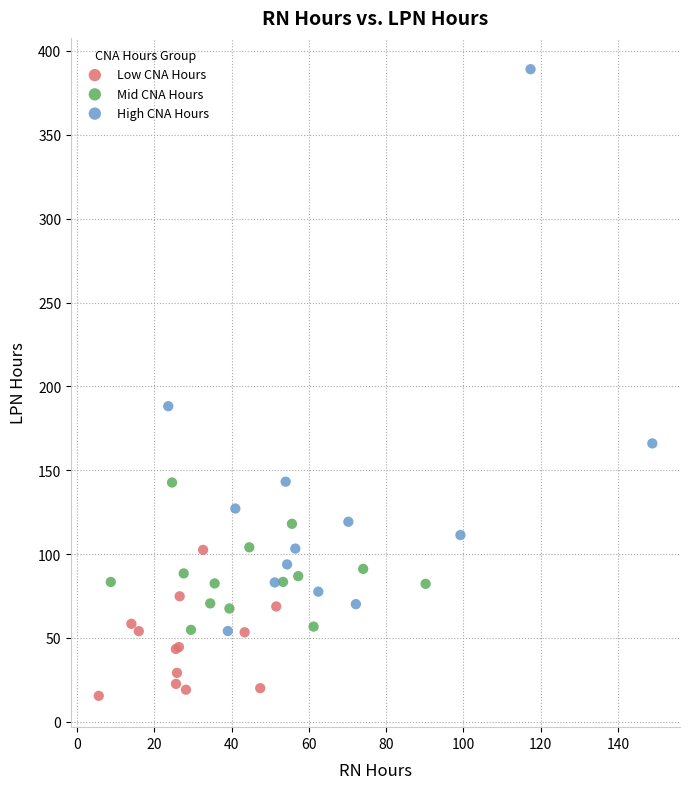

What are all the series names shown in the legend?

Low CNA Hours, Mid CNA Hours, High CNA Hours